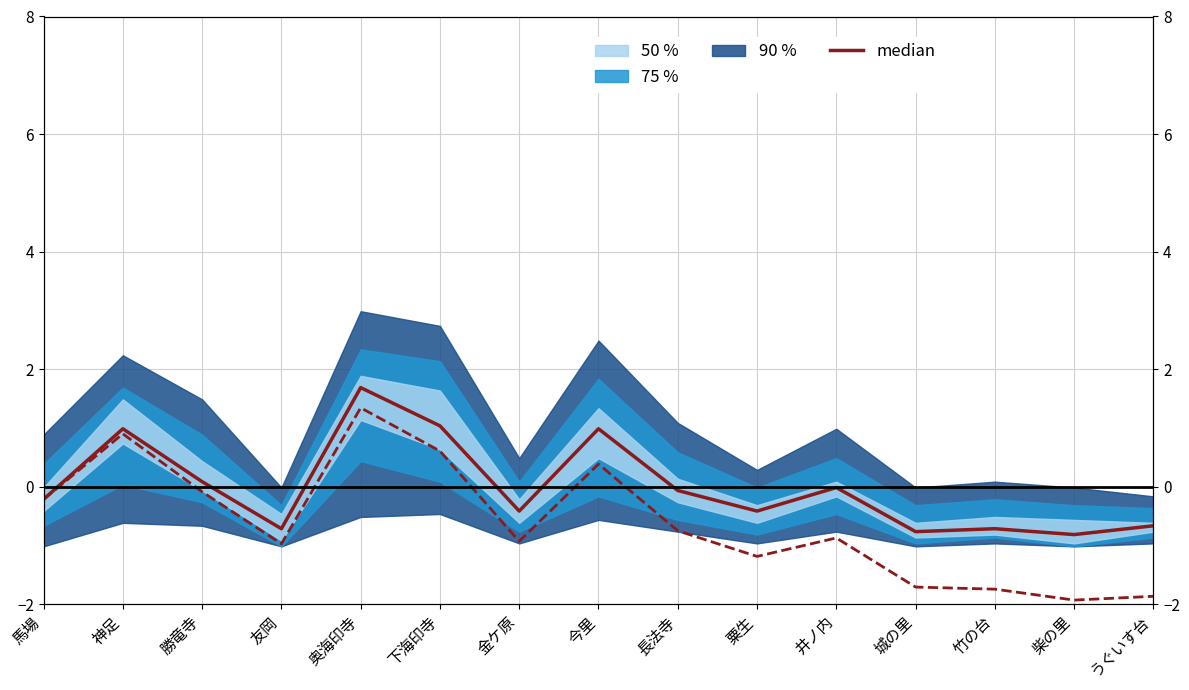

Where does the data first go above 0?

神足